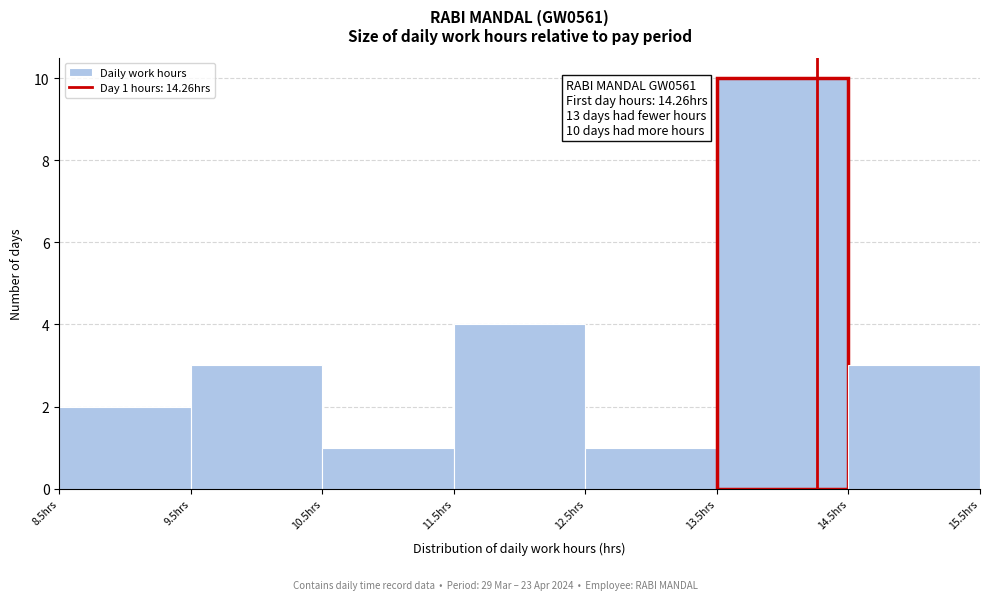

Which range on the x-axis has the tallest bar?

13.5 to 14.5